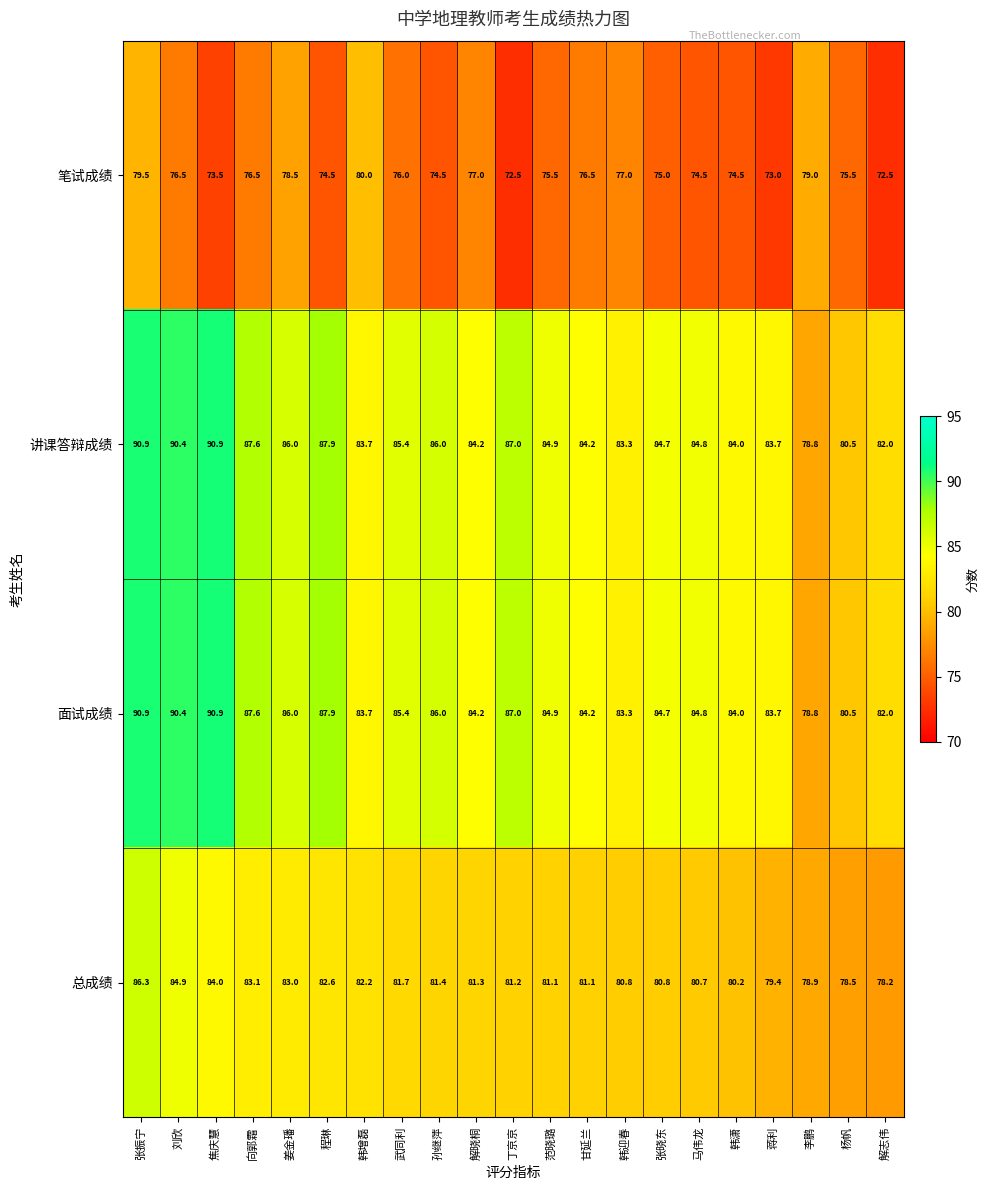

At which category is the sum across all series the highest?

张振宁